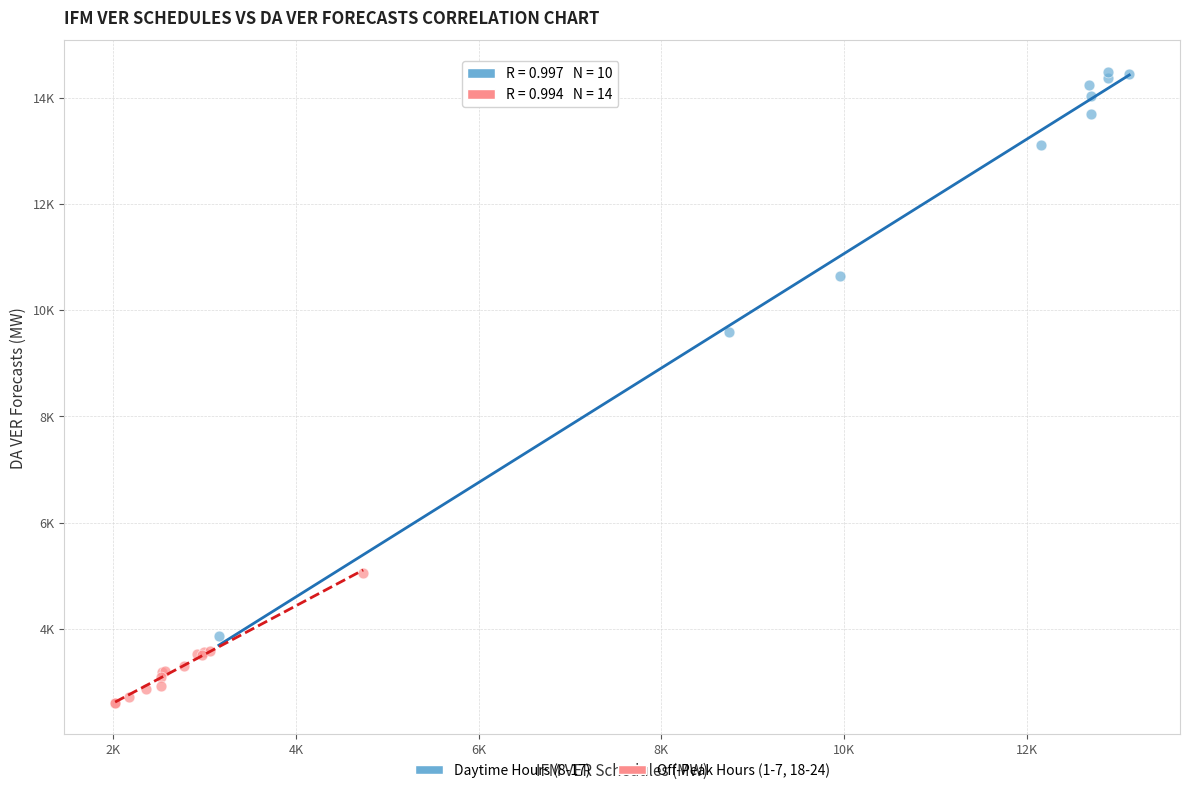

What are all the series names shown in the legend?

Daytime Hours (8-17), Off-Peak Hours (1-7, 18-24)